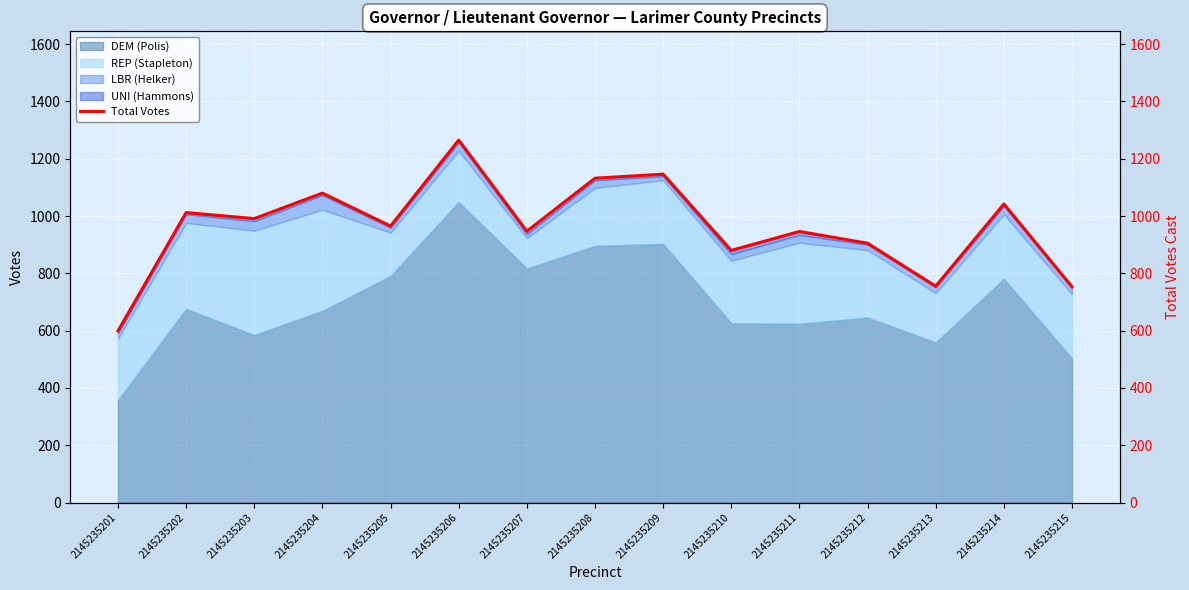

True or false: DEM (Polis) has a value of 384 at 2145235213.

False